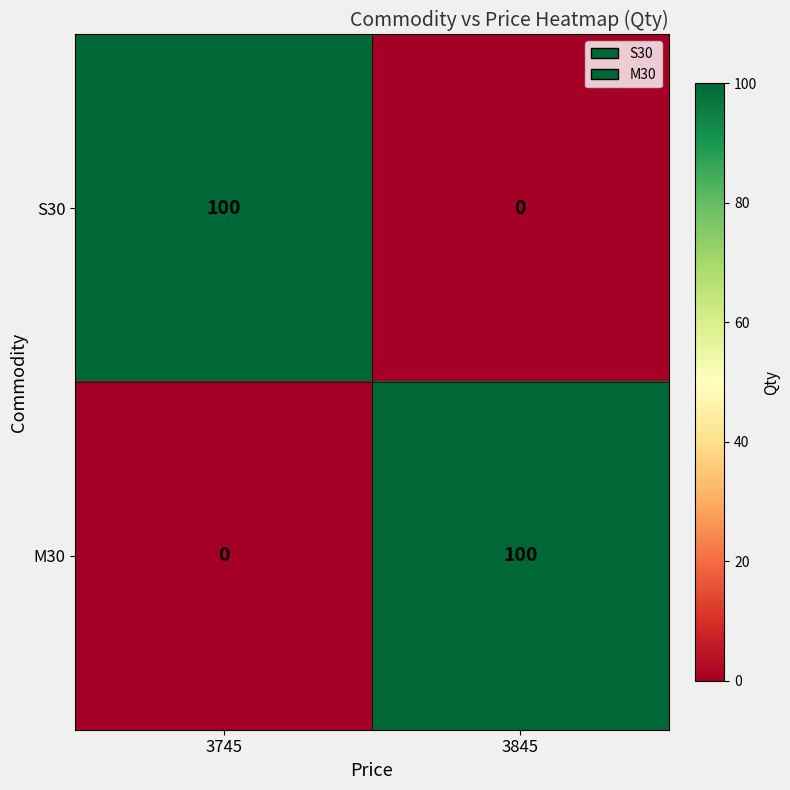

What is the difference between the M30 values at 3845 and 3745?

100